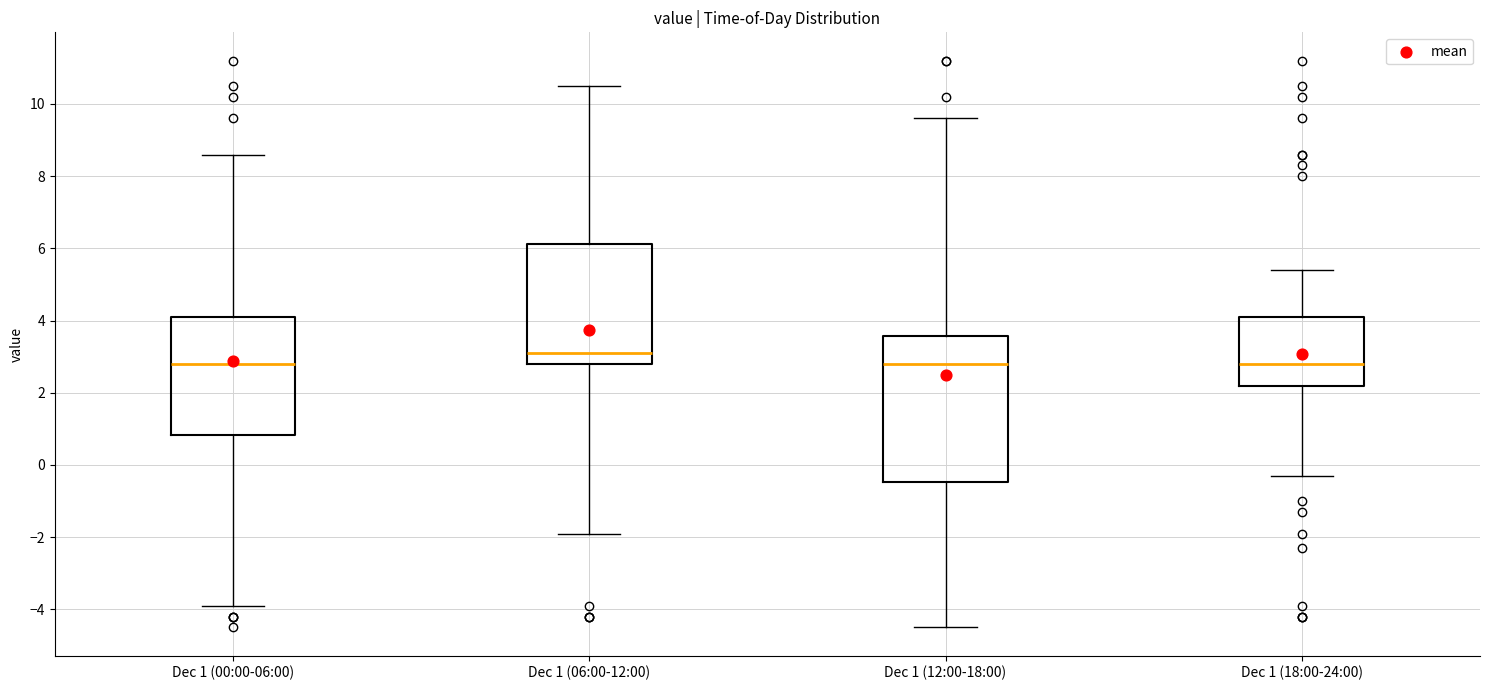

Where is the lower edge of the box for Dec 1 (06:00-12:00) on the y-axis? The values are not printed on the chart, so give them approximately, as read against the axis.

2.8